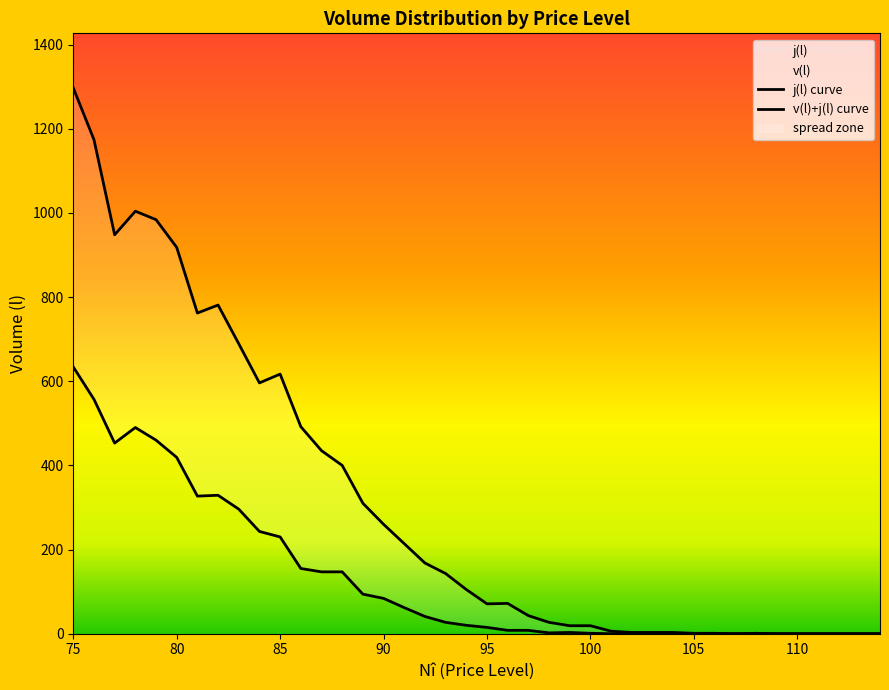

True or false: v(l)+j(l) curve and j(l) curve intersect in this chart.

False